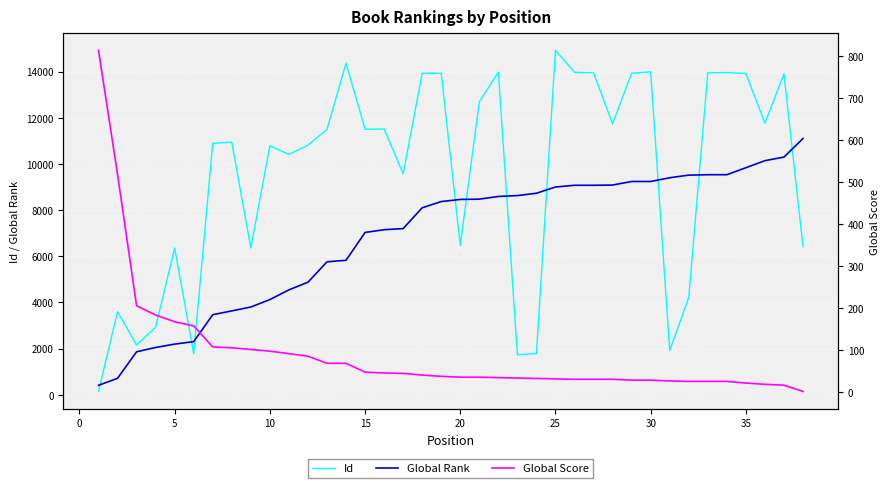

What is the maximum value for Global Rank?

11100